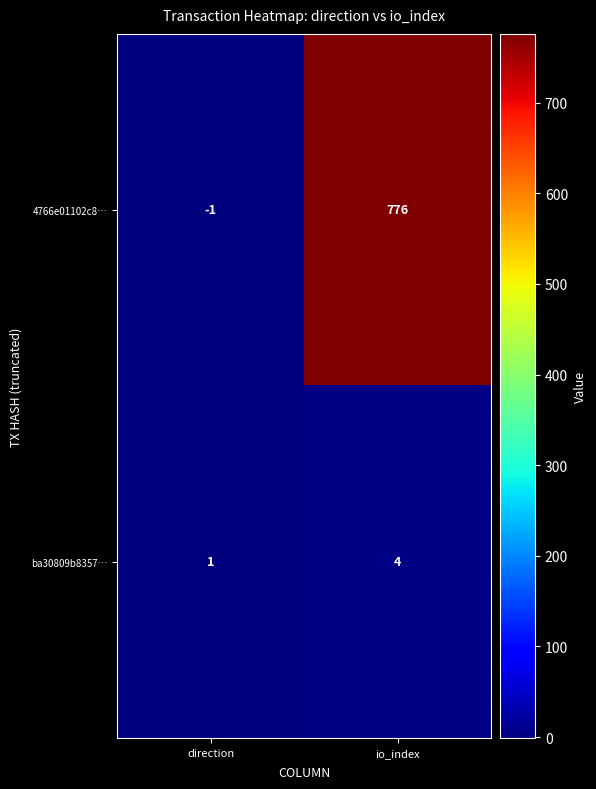

Where is 4766e01102c8… nearest to the value 387?

direction